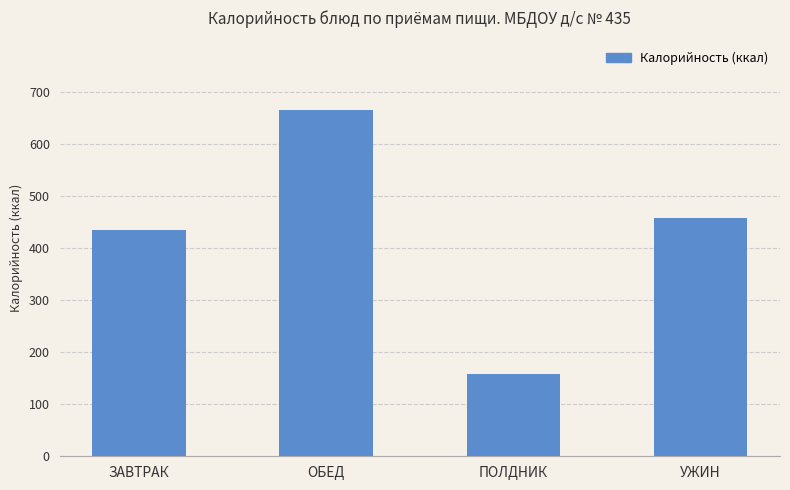

Reading left to right, list all the values displayed in this chart.

434.7	666.3	157.4	457.7